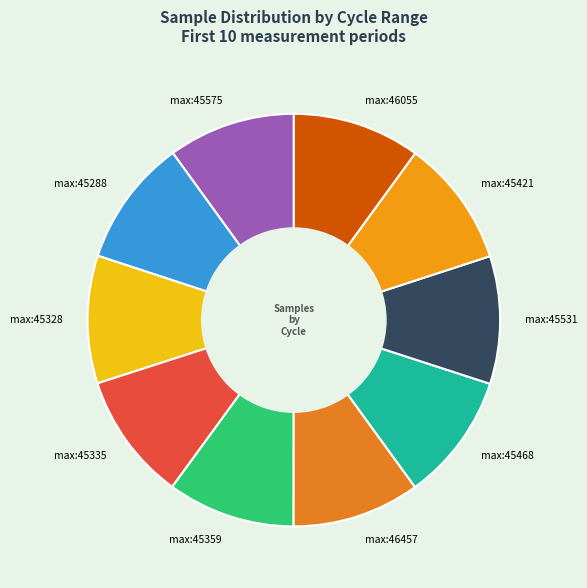

Is it true that max:45421 is 20% of the pie?

False